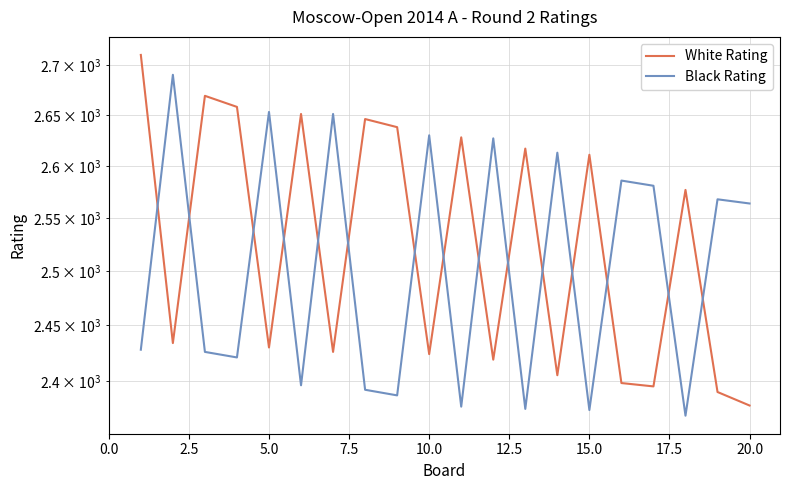

How many lines are shown in the chart?

2